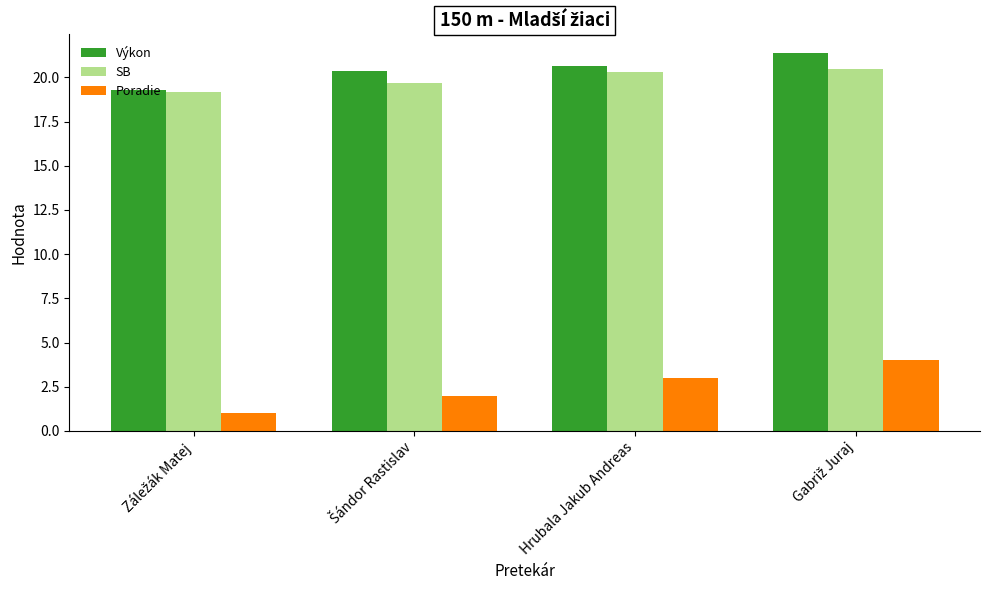

Reading left to right, what are all the values shown in this chart?

Výkon: 19.3	20.4	20.7	21.4
SB: 19.2	19.7	20.3	20.5
Poradie: 1.0	2.0	3.0	4.0